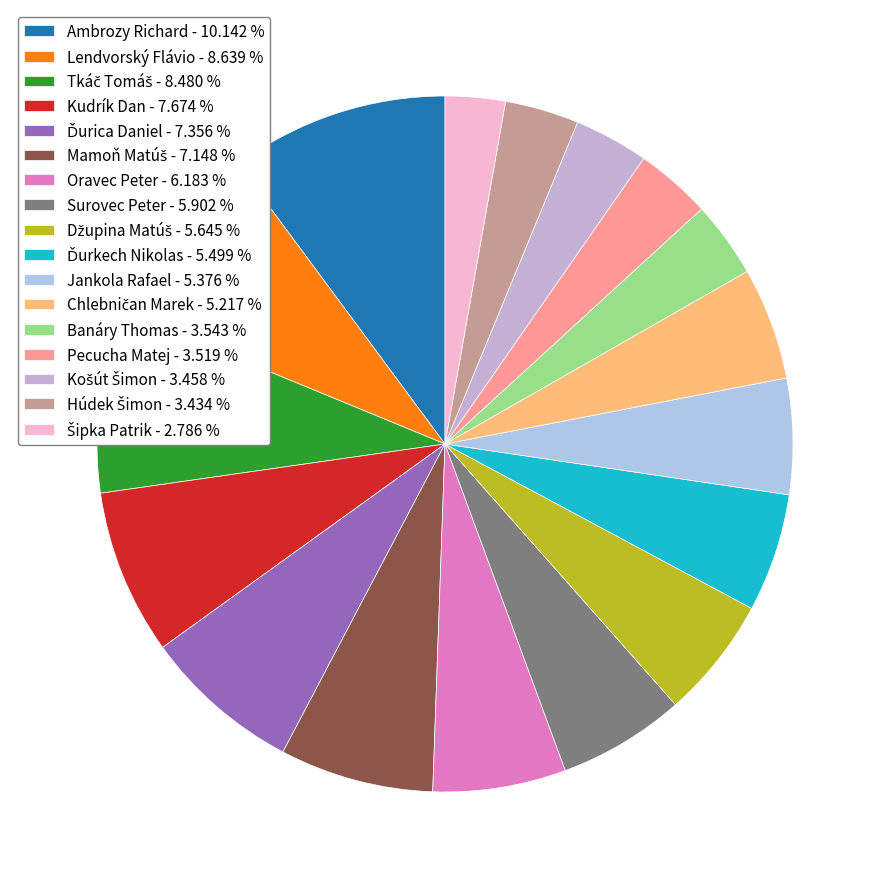

Is the sum of Tkáč Tomáš and Pecucha Matej greater than half?

No